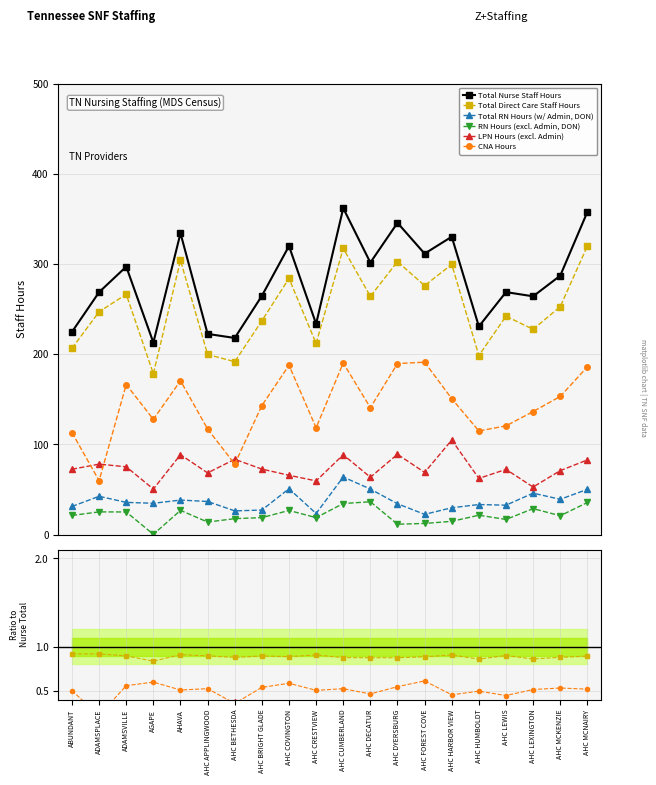

Which series has the largest range (max minus min)?

Total Nurse Staff Hours